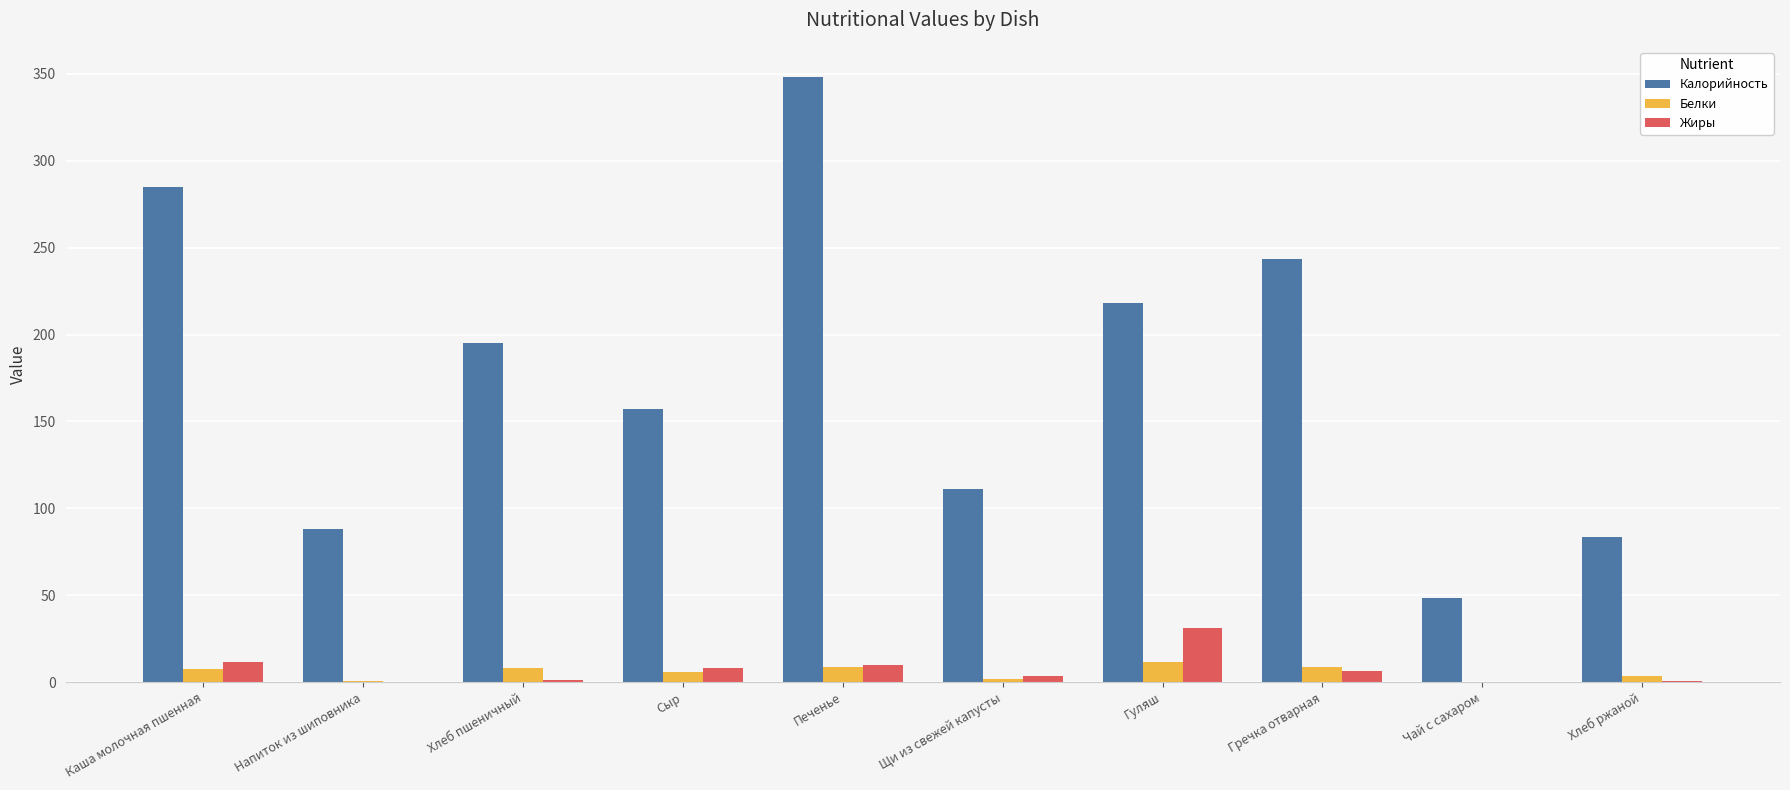

Which category has the highest value across all series?

Печенье